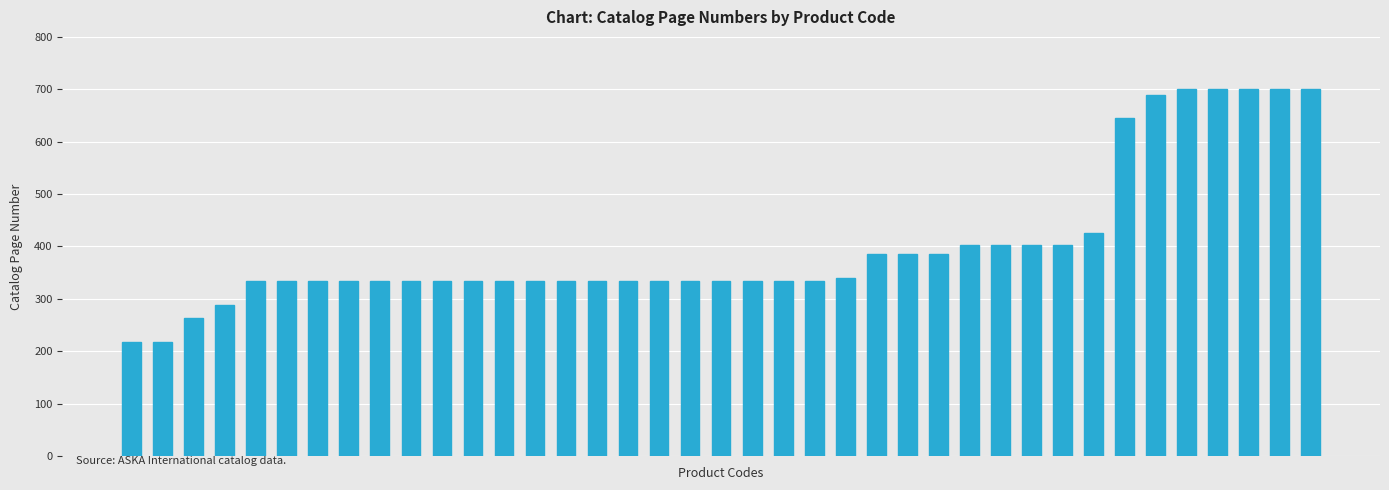

What is the difference between the second highest and second lowest values?

482